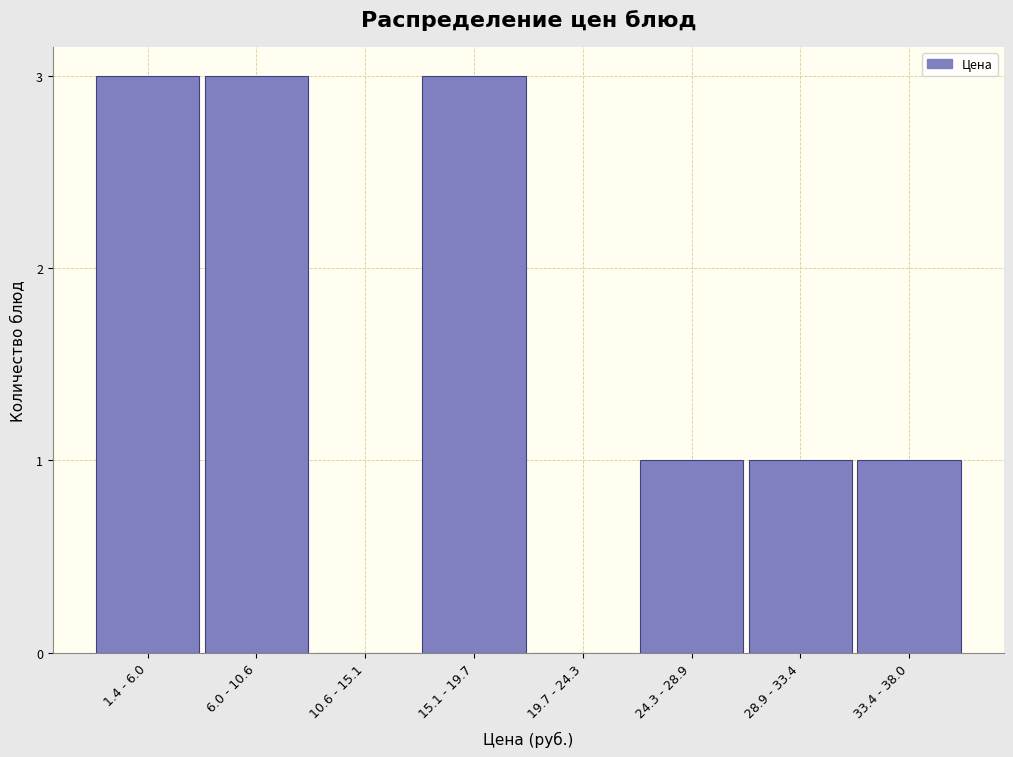

Reading right to left, extract all data points from this chart.

33.4 - 38.0=1	28.9 - 33.4=1	24.3 - 28.9=1	19.7 - 24.3=0	15.1 - 19.7=3	10.6 - 15.1=0	6.0 - 10.6=3	1.4 - 6.0=3